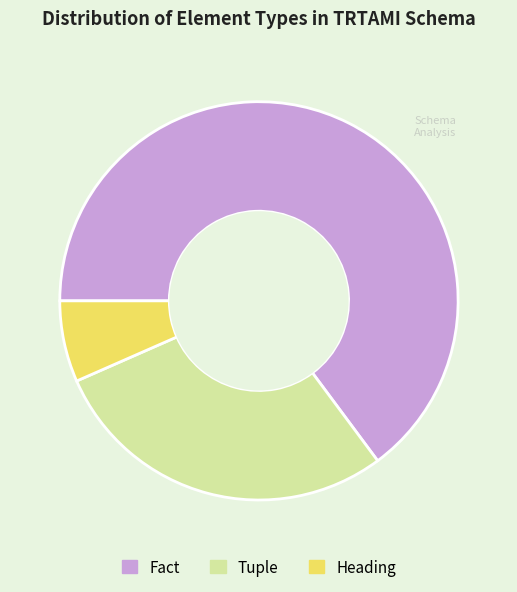

Is it true that Fact is 59% of the pie?

False